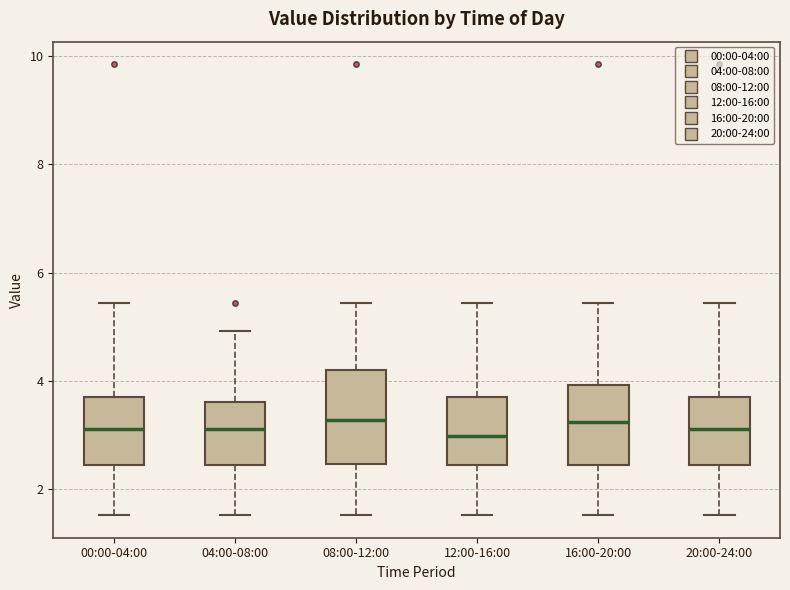

Comparing the boxes themselves (not the whiskers), which one is the tallest?

08:00-12:00